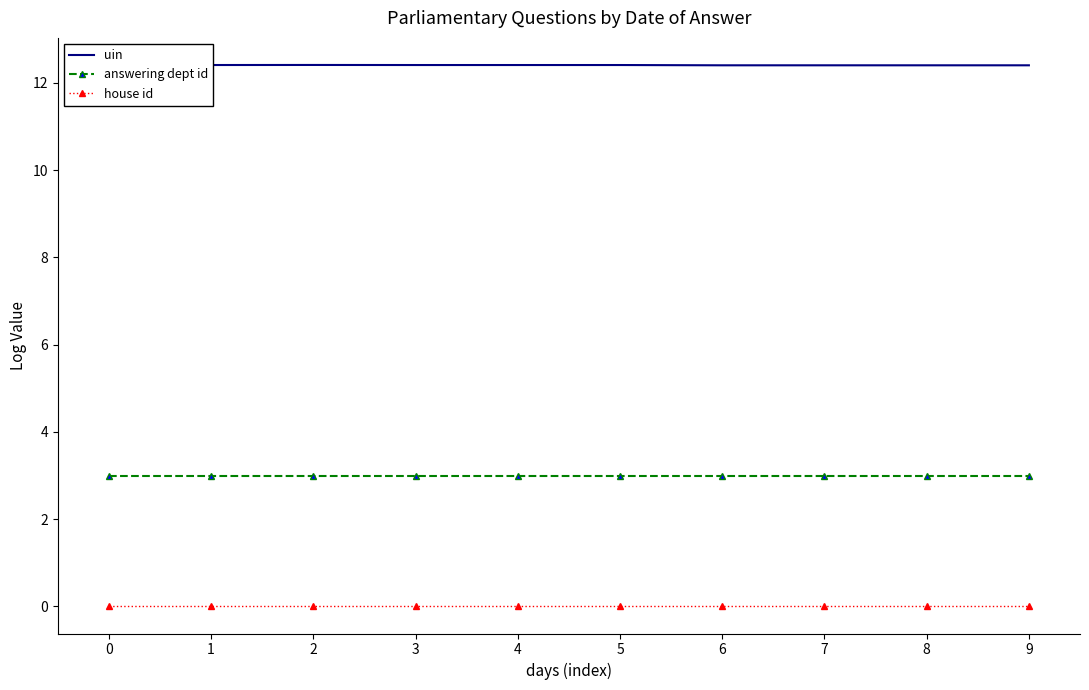

What is the spread (max minus min) of values at 5?

12.4